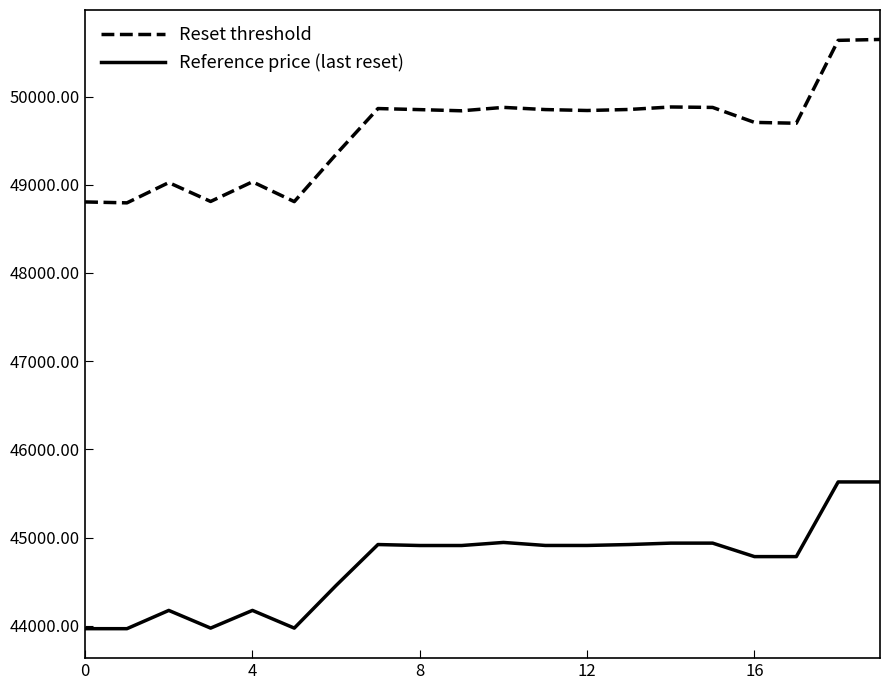

Which series has the widest spread of values?

Reset threshold